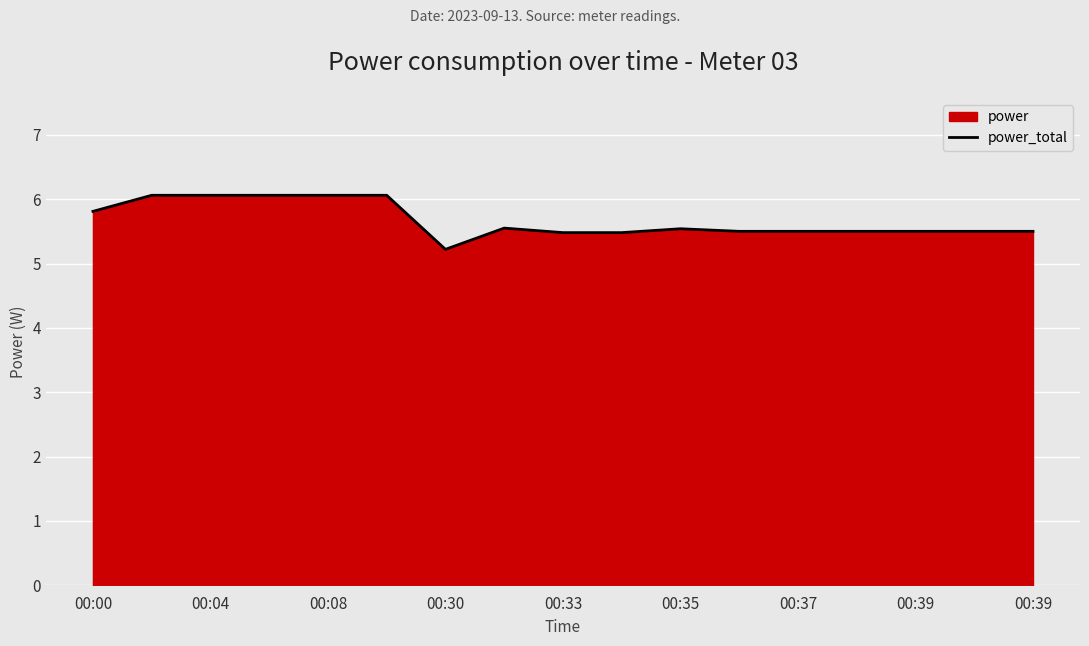

Is it true that the value at 9 is 5.5?

True